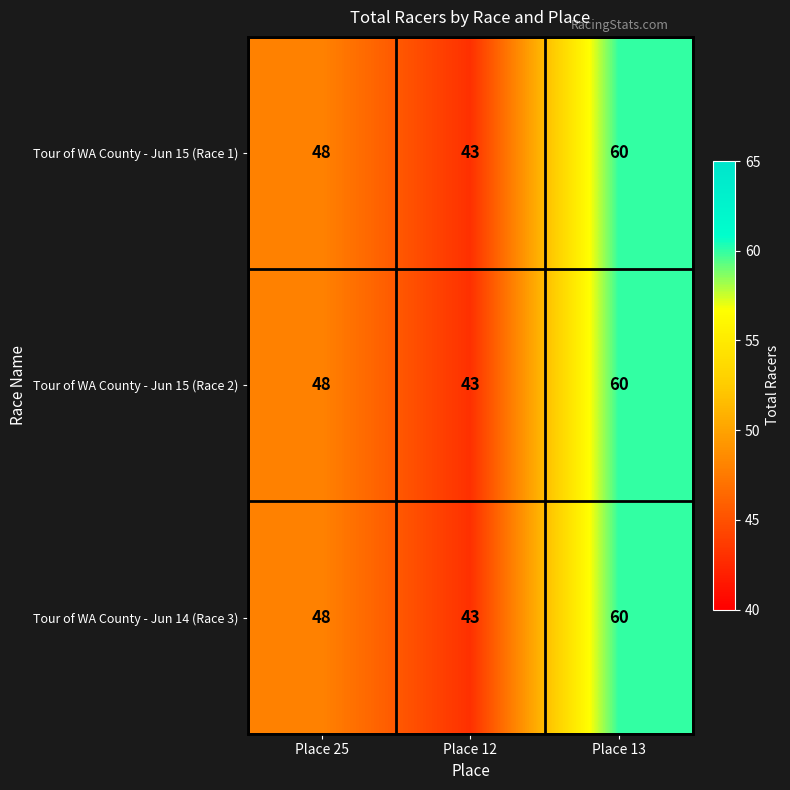

Is the value of Tour of WA County - Jun 15 (Race 1) at Place 12 greater than the value of Tour of WA County - Jun 14 (Race 3) at Place 25?

No